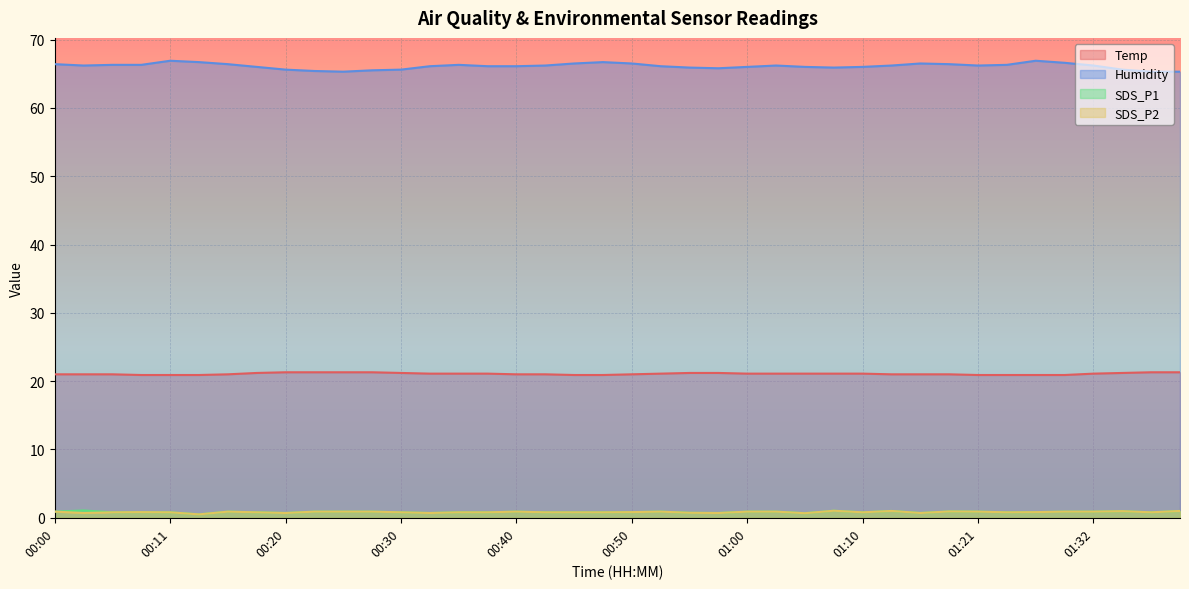

What is the greatest value displayed?

66.9